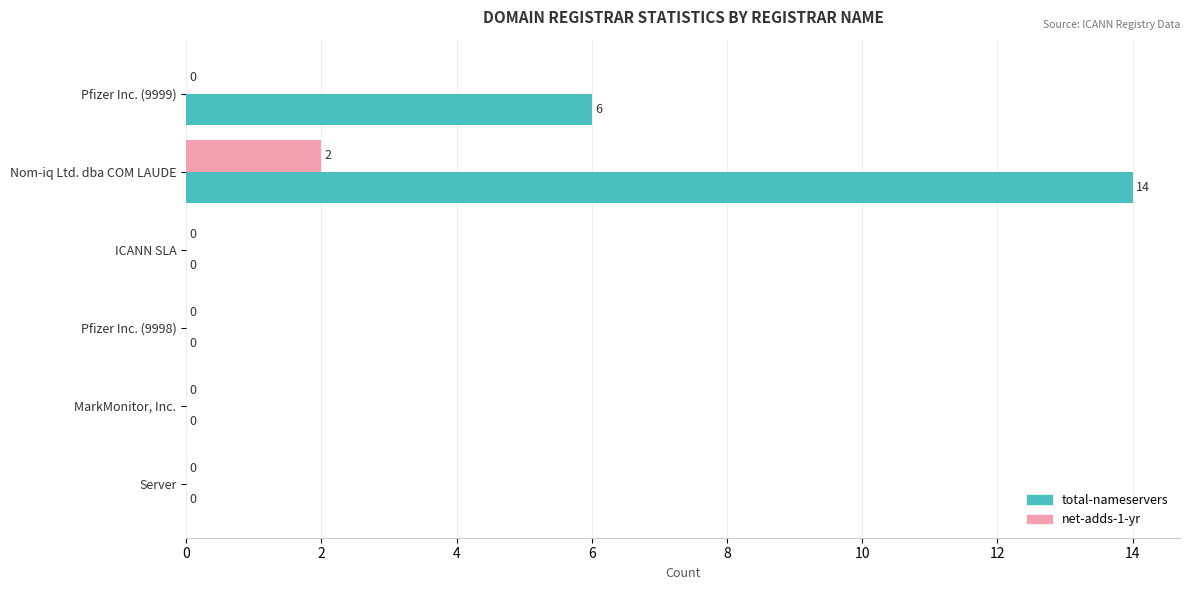

Which label corresponds to the largest value in the chart?

Nom-iq Ltd. dba COM LAUDE